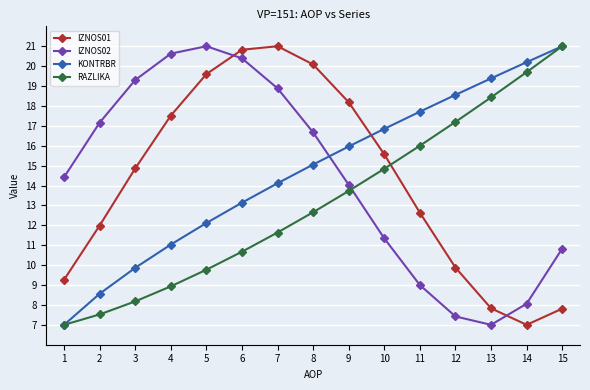

What is the smallest value displayed?

7.0